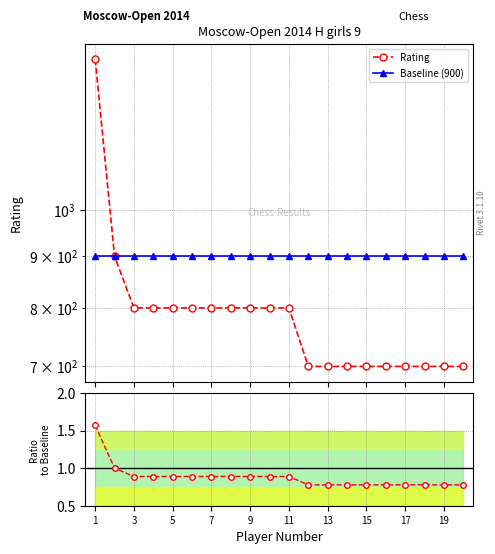

At which label does Baseline (900) reach its peak?

1